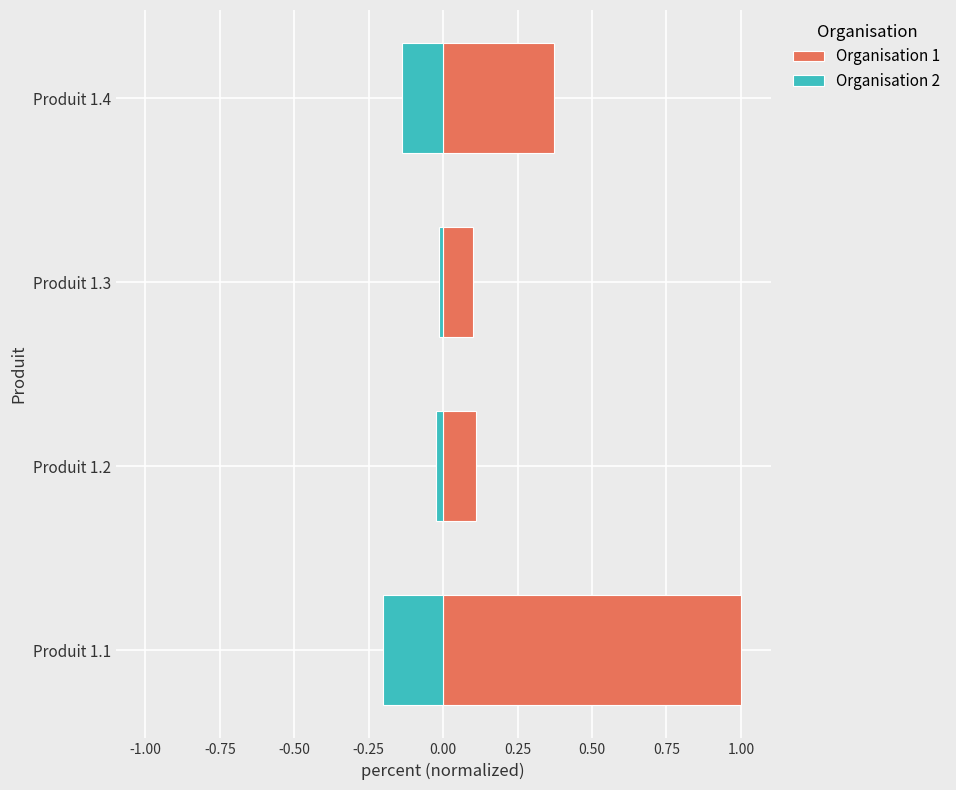

How many bars are there in total?

8